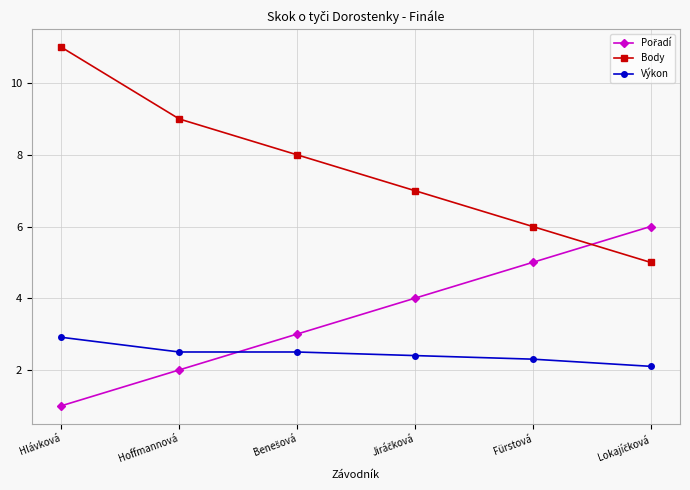

Which series changed the most between Hlávková and Fürstová?

Body